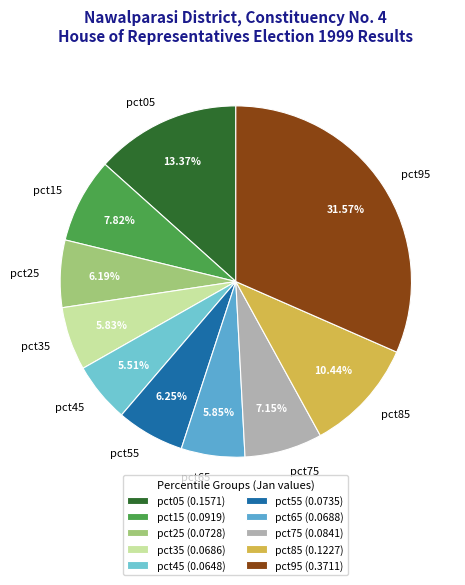

Do pct65 and pct95 together represent more than half of the pie?

No